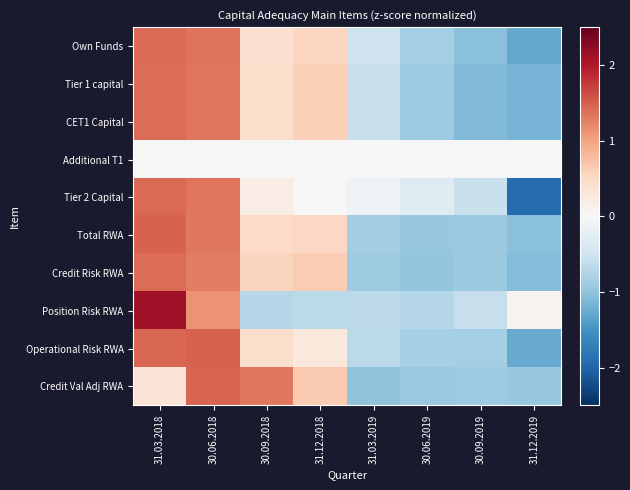

Reading right to left, transcribe all the data shown in this chart.

Own Funds: 31.12.2019=-1.3	30.09.2019=-1.0	30.06.2019=-0.8	31.03.2019=-0.5	31.12.2018=0.5	30.09.2018=0.4	30.06.2018=1.3	31.03.2018=1.4
Tier 1 capital: 31.12.2019=-1.2	30.09.2019=-1.1	30.06.2019=-0.9	31.03.2019=-0.6	31.12.2018=0.6	30.09.2018=0.4	30.06.2018=1.3	31.03.2018=1.4
CET1 Capital: 31.12.2019=-1.2	30.09.2019=-1.1	30.06.2019=-0.9	31.03.2019=-0.6	31.12.2018=0.6	30.09.2018=0.4	30.06.2018=1.3	31.03.2018=1.4
Additional T1: 31.12.2019=0.0	30.09.2019=0.0	30.06.2019=0.0	31.03.2019=0.0	31.12.2018=0.0	30.09.2018=0.0	30.06.2018=0.0	31.03.2018=0.0
Tier 2 Capital: 31.12.2019=-1.9	30.09.2019=-0.6	30.06.2019=-0.3	31.03.2019=-0.1	31.12.2018=0.0	30.09.2018=0.2	30.06.2018=1.3	31.03.2018=1.4
Total RWA: 31.12.2019=-1.0	30.09.2019=-0.9	30.06.2019=-1.0	31.03.2019=-0.9	31.12.2018=0.5	30.09.2018=0.5	30.06.2018=1.3	31.03.2018=1.5
Credit Risk RWA: 31.12.2019=-1.1	30.09.2019=-0.9	30.06.2019=-1.0	31.03.2019=-0.9	31.12.2018=0.6	30.09.2018=0.6	30.06.2018=1.3	31.03.2018=1.4
Position Risk RWA: 31.12.2019=0.1	30.09.2019=-0.6	30.06.2019=-0.7	31.03.2019=-0.7	31.12.2018=-0.7	30.09.2018=-0.7	30.06.2018=1.1	31.03.2018=2.1
Operational Risk RWA: 31.12.2019=-1.3	30.09.2019=-0.9	30.06.2019=-0.8	31.03.2019=-0.7	31.12.2018=0.3	30.09.2018=0.4	30.06.2018=1.5	31.03.2018=1.4
Credit Val Adj RWA: 31.12.2019=-0.9	30.09.2019=-0.9	30.06.2019=-0.9	31.03.2019=-1.0	31.12.2018=0.6	30.09.2018=1.3	30.06.2018=1.5	31.03.2018=0.3